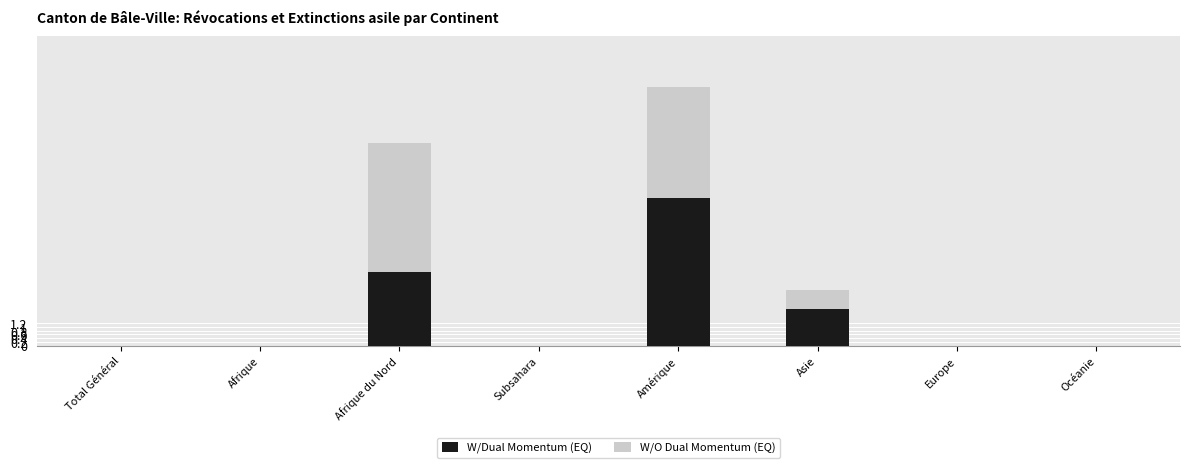

Count the W/Dual Momentum (EQ) values in the range 0 to 4.

7